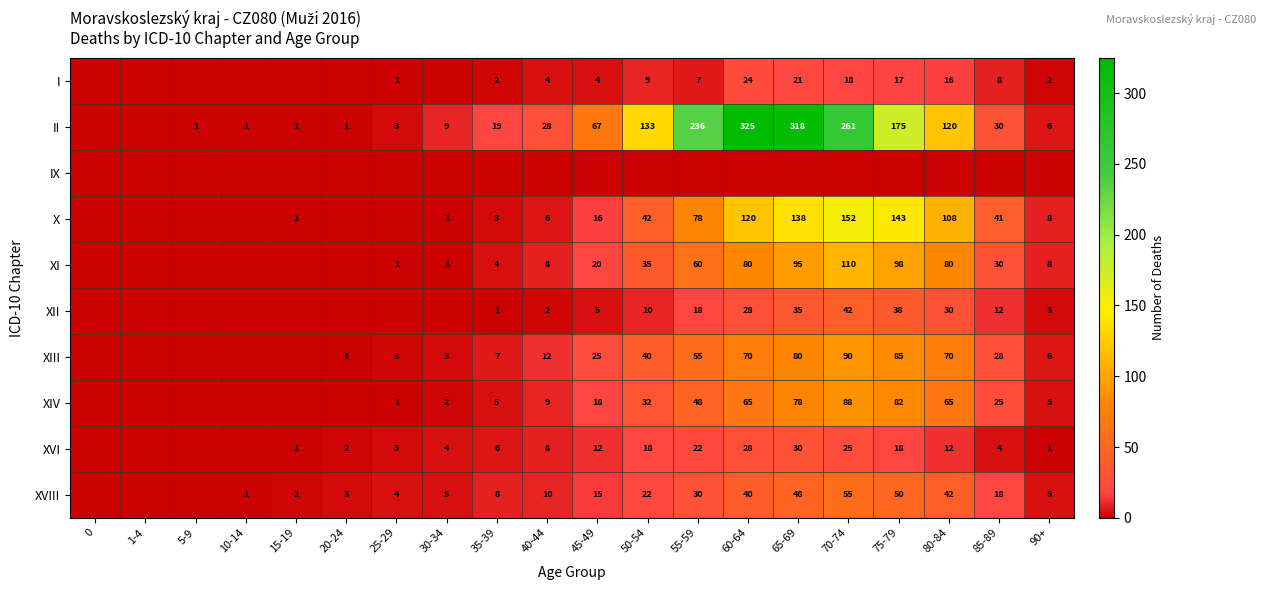

Is the value of XIII at 70-74 greater than the value of II at 25-29?

Yes